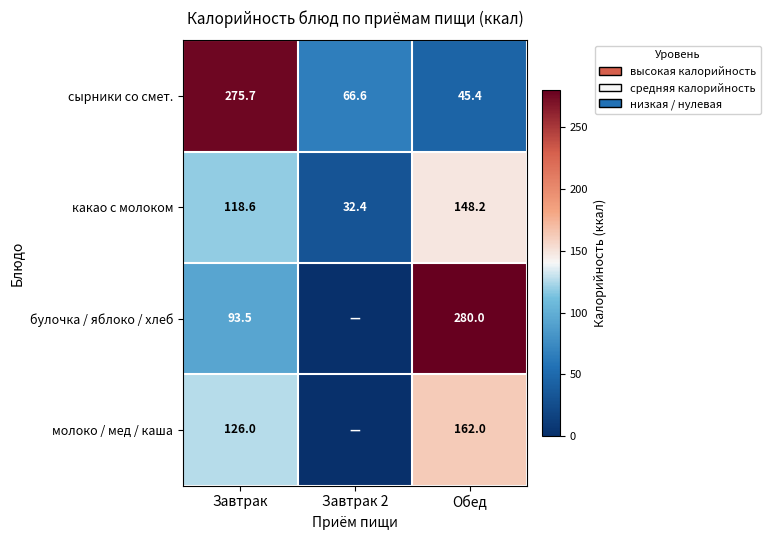

What is the difference between the maximum and minimum values in the какао с молоком series?

115.8